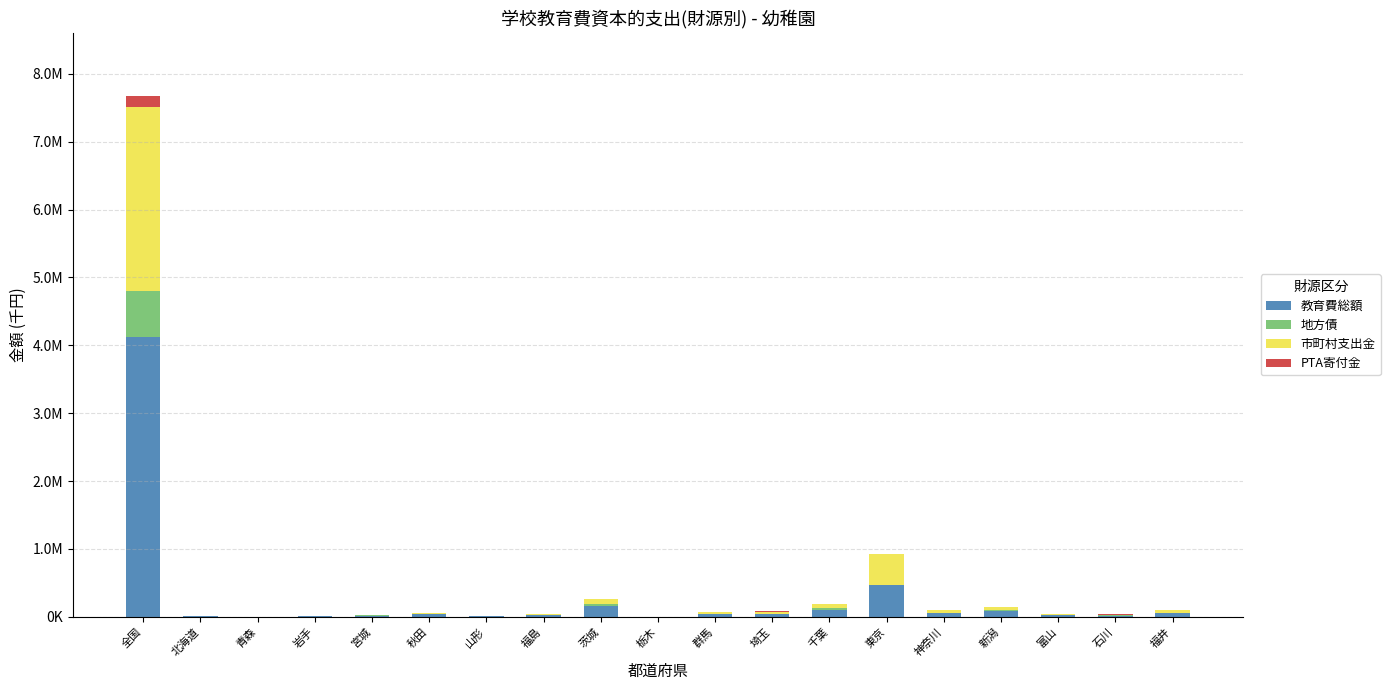

What is the label of the 3rd bar from the left?

青森